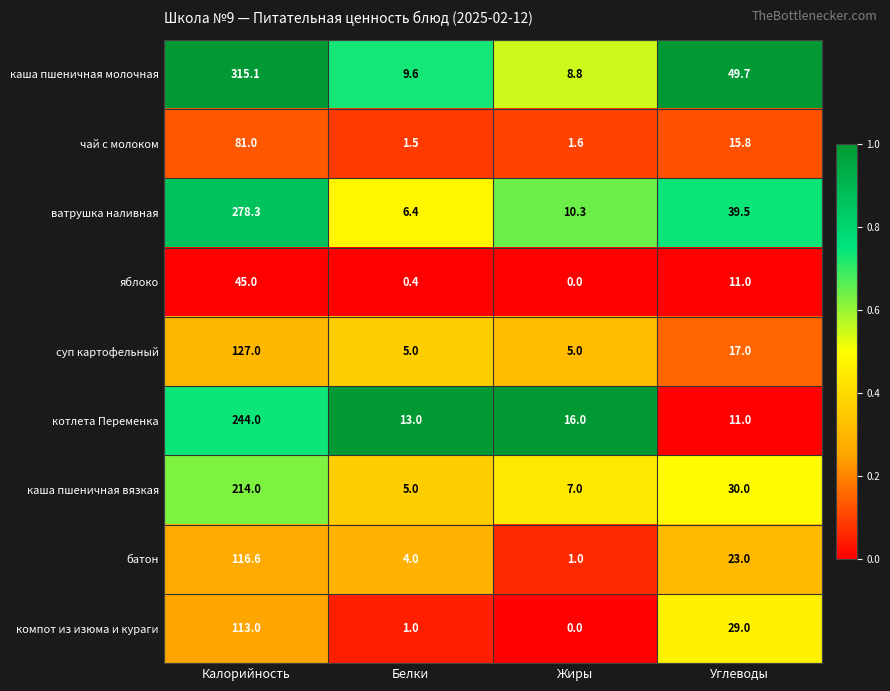

Which label corresponds to the largest value in the chart?

Калорийность